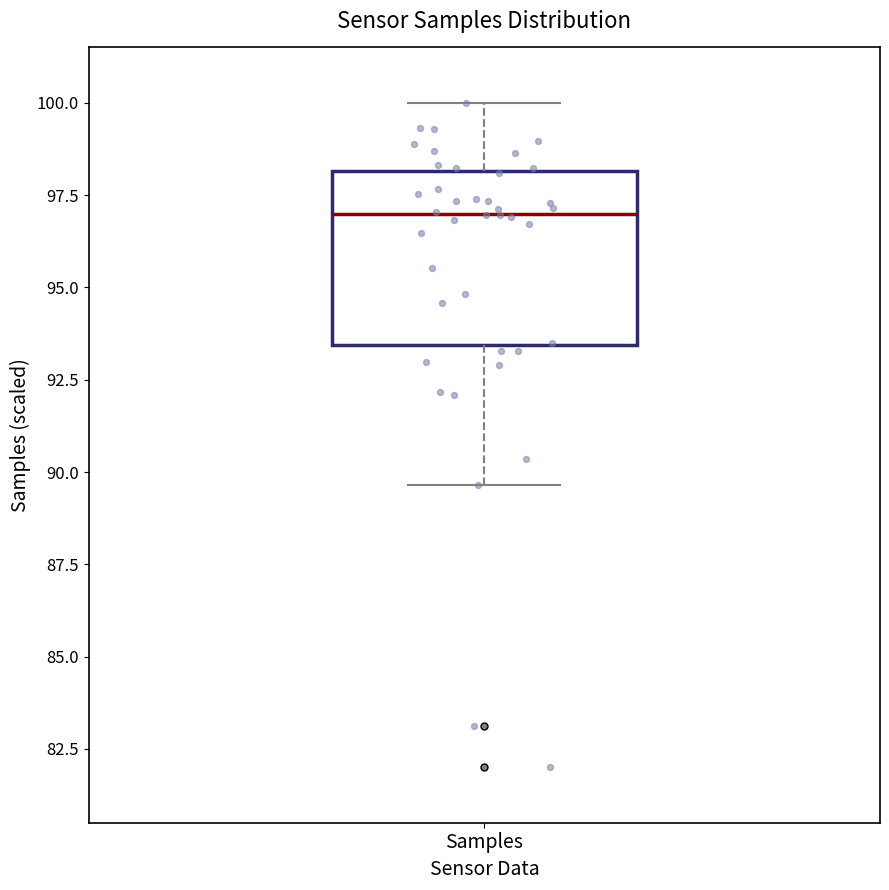

Where does the lower whisker of the box for Samples end on the y-axis? The values are not printed on the chart, so give them approximately, as read against the axis.

89.5